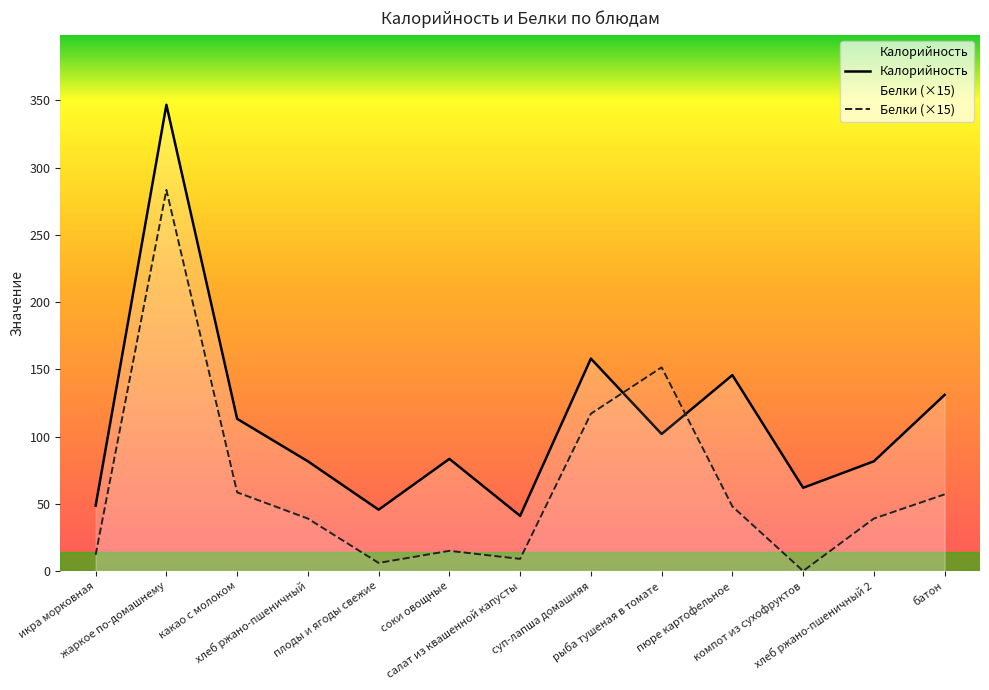

The Калорийность series shows 113.2 at какао с молоком. True or false?

True